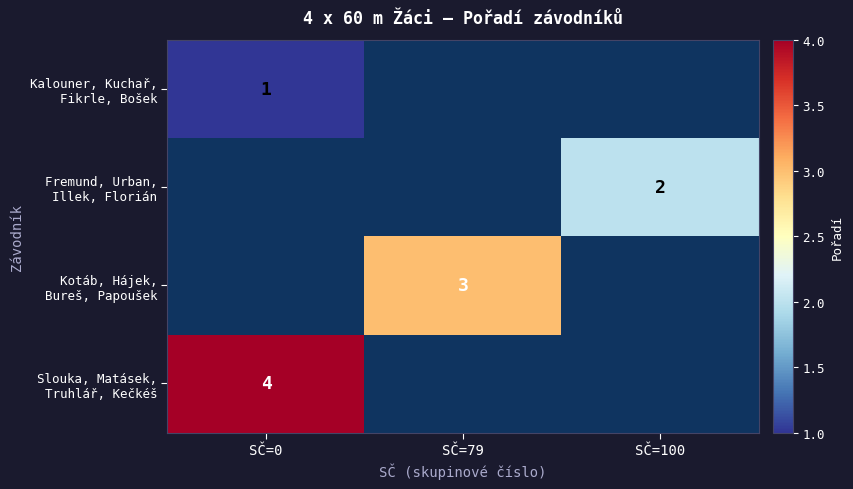

Which label corresponds to the largest value in the chart?

SČ=0